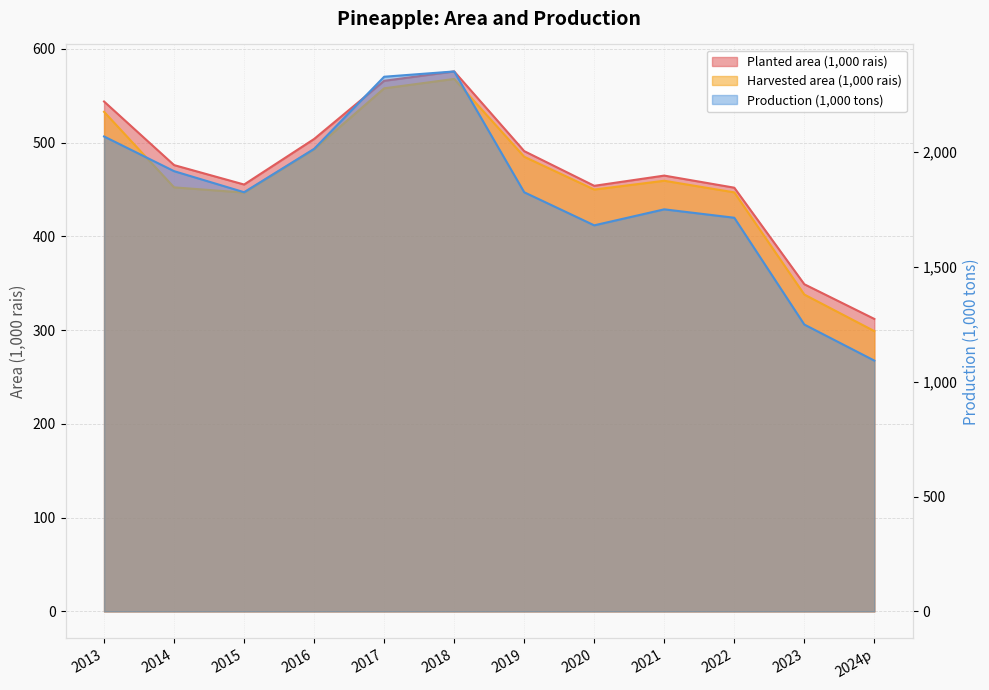

True or false: Planted area (1,000 rais) has more than 0 points higher than both neighbors.

True